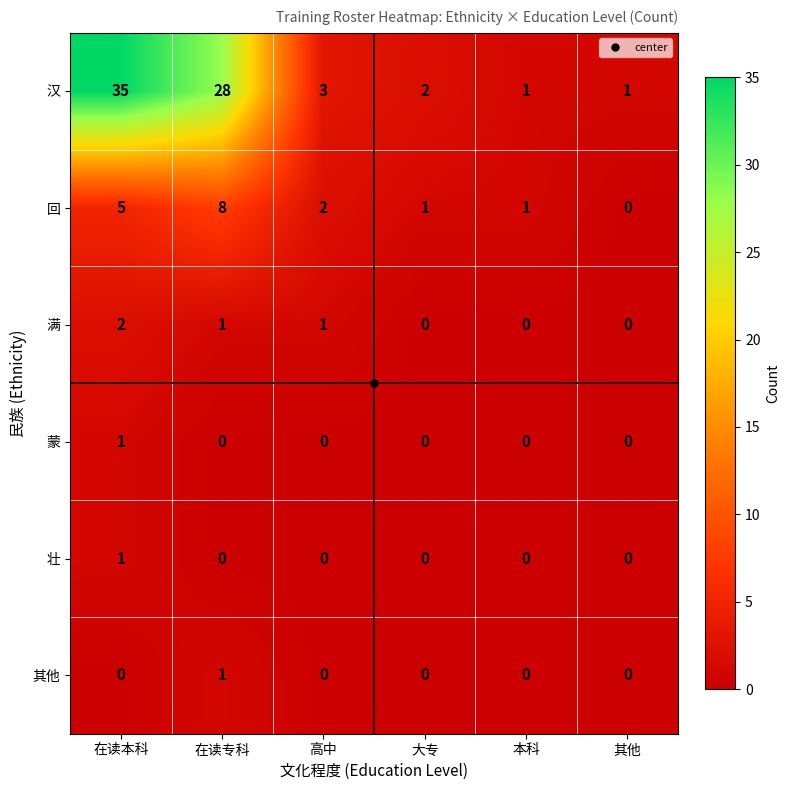

Count the number of categories in the chart.

6